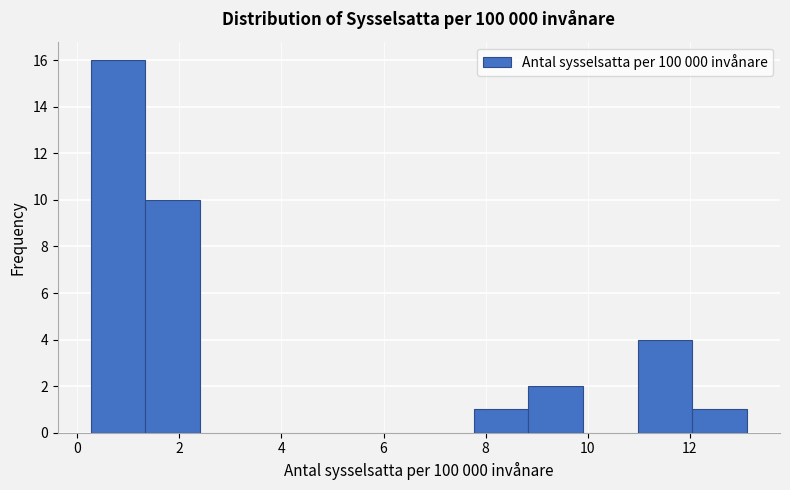

Reading left to right, list every bar in this chart as the range it spans on the x-axis followed by its height. Neither the bar edges nor the heights are printed on the chart, so give them approximately, as read against the axes.

0.2 to 1.4: 16
1.4 to 2.4: 10
2.4 to 3.4: 0
3.4 to 4.6: 0
4.6 to 5.6: 0
5.6 to 6.6: 0
6.6 to 7.8: 0
7.8 to 8.8: 1
8.8 to 10.0: 2
10.0 to 11.0: 0
11.0 to 12.0: 4
12.0 to 13.2: 1